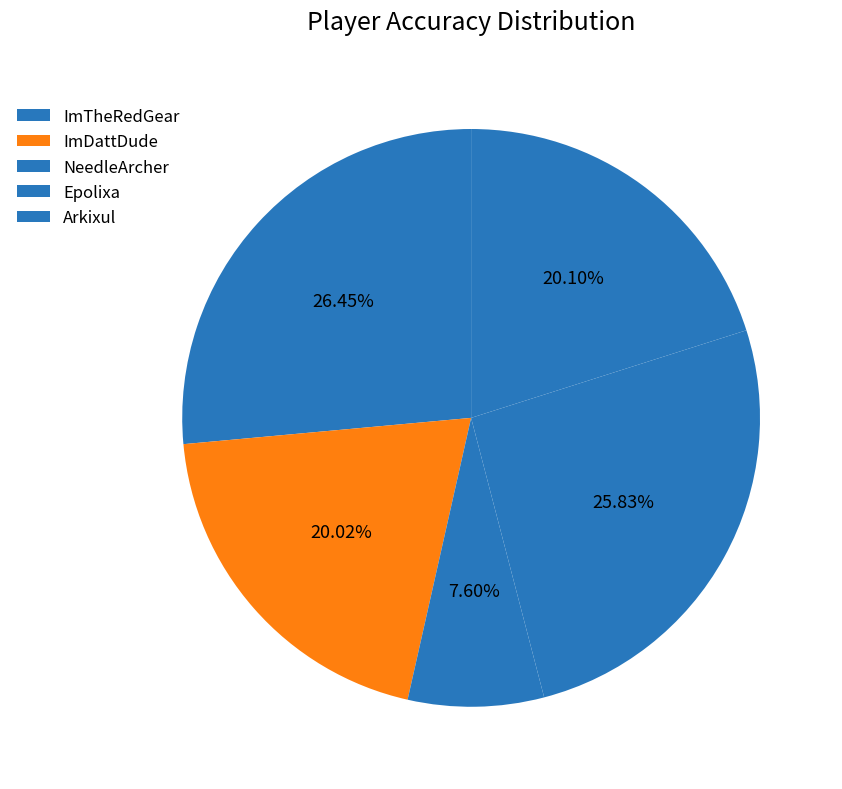

Is the sum of Arkixul and Epolixa greater than half?

No